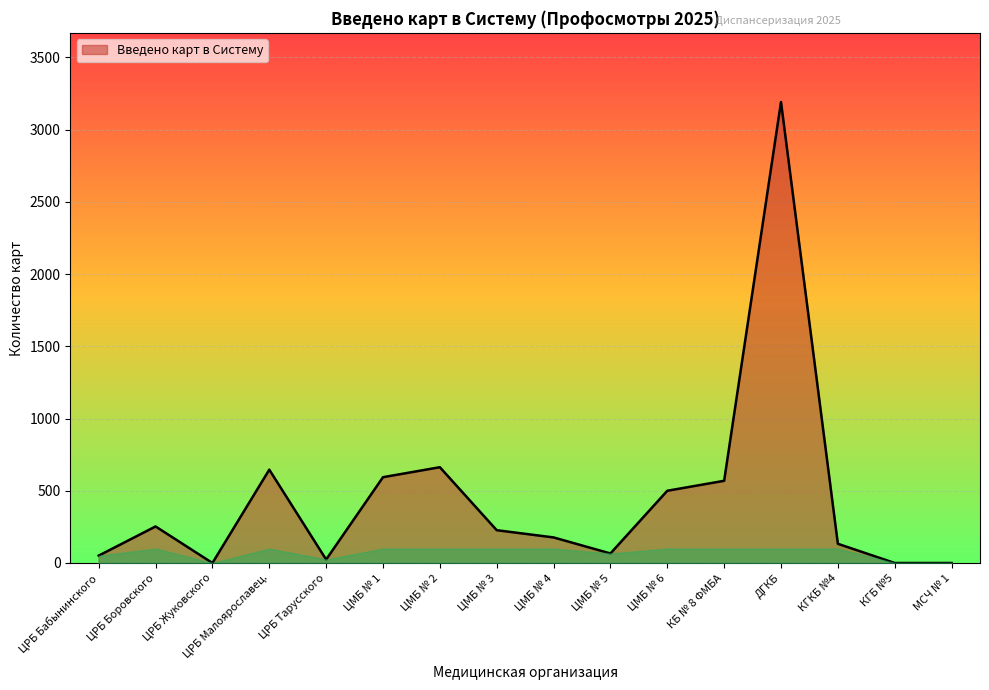

The value at КГКБ №4 is 133. True or false?

True